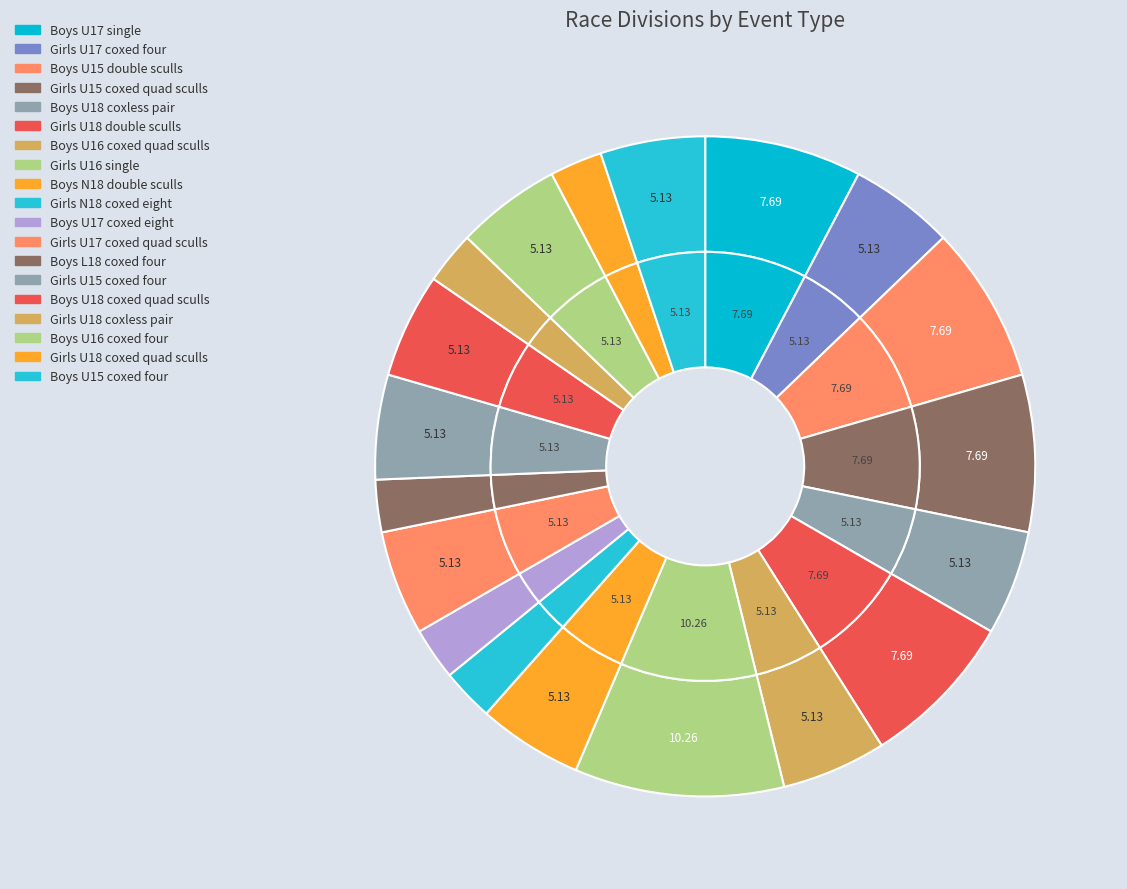

The Boys U16 coxed quad sculls slice represents 5% of the pie. True or false?

True